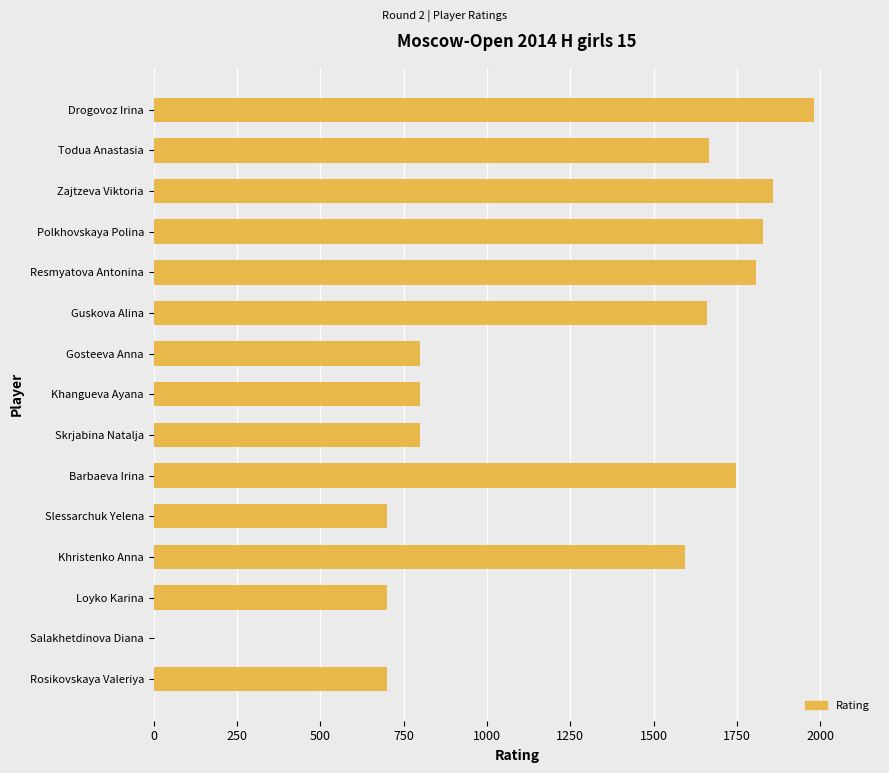

How many series are shown in this chart?

1